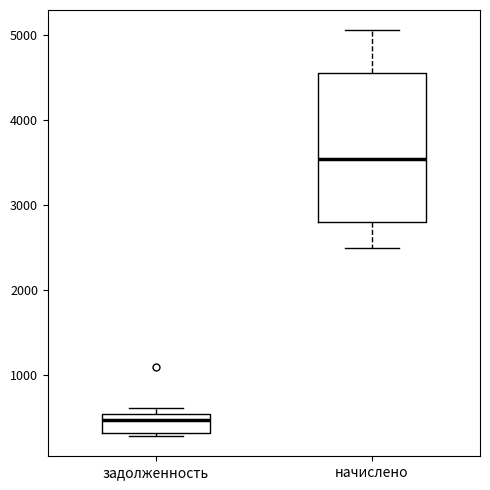

Reading left to right, read every box against the y-axis: the position of its median line, the range the box covers, and the ends of its whiskers. The values are not printed on the chart, so give them approximately, as read against the axis.

задолженность: median 500 (just below the box's upper edge), box 300 to 500, whiskers 300 (just below the box's lower edge) to 600
начислено: median 3500, box 2800 to 4600, whiskers 2500 to 5100